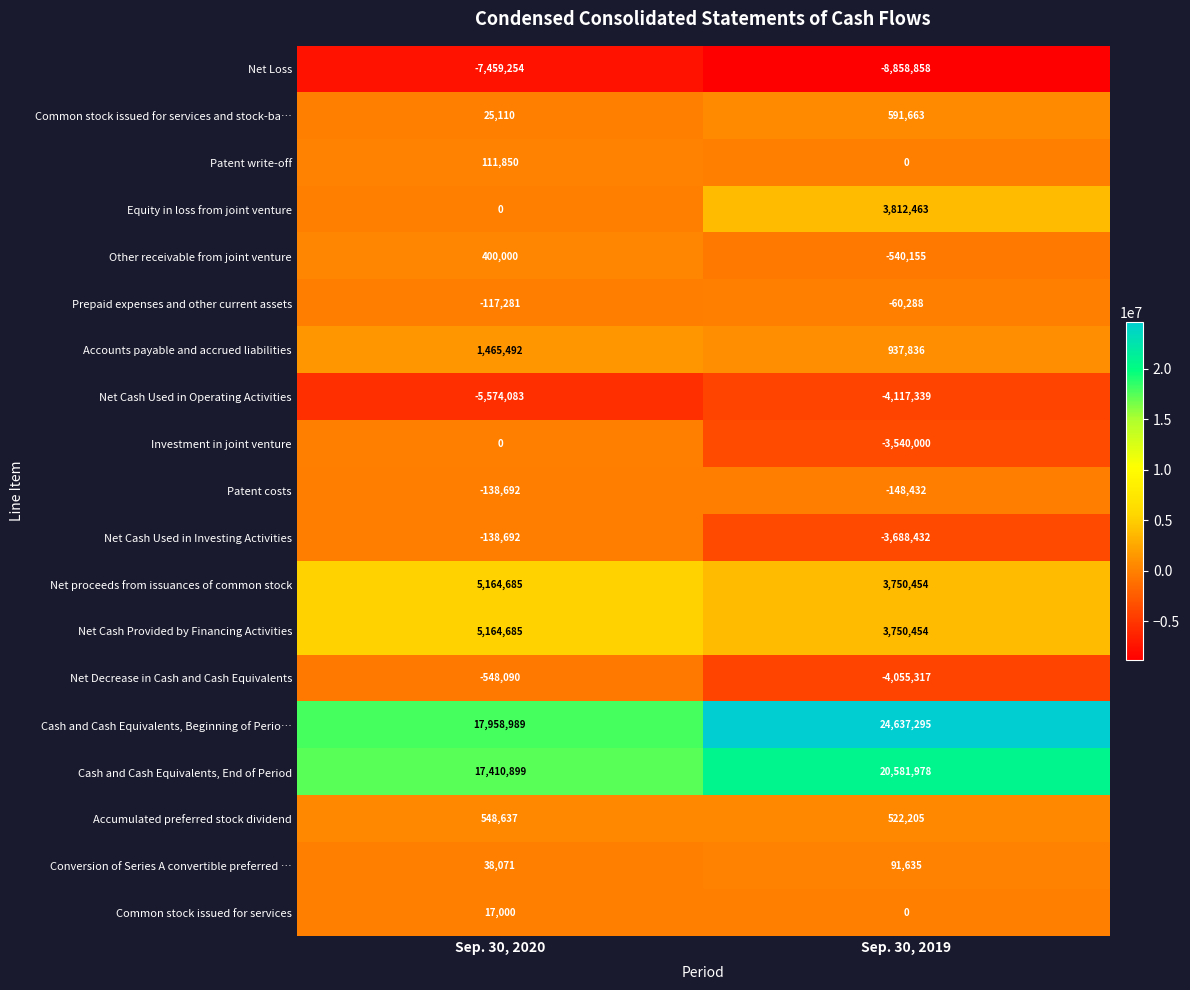

What is the approximate value of Cash and Cash Equivalents, Beginning of Perio… at Sep. 30, 2020, to the nearest 10?

17958990